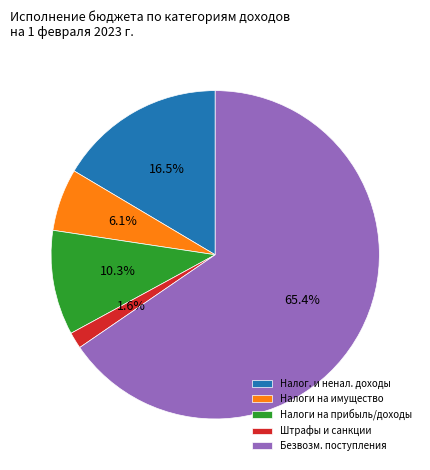

What portion of the pie excludes Налоги на имущество?

93.9%